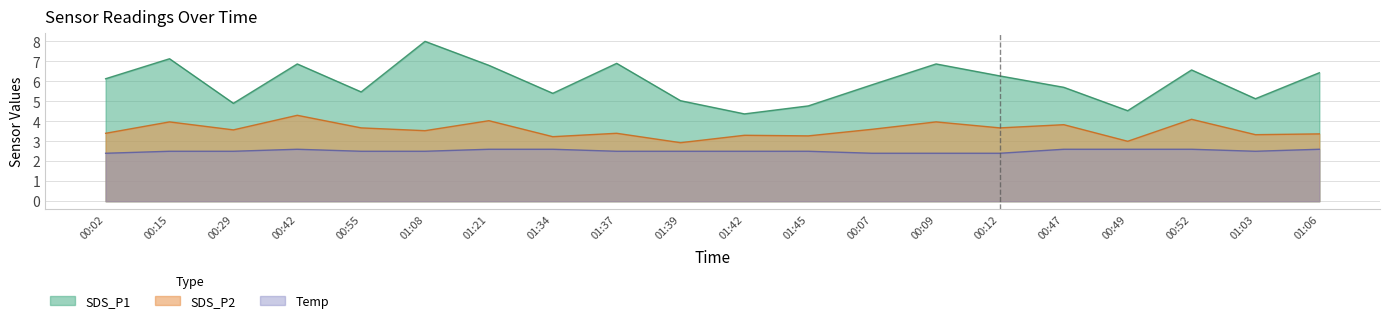

Between 00:49 and 00:12, which is larger?

00:12